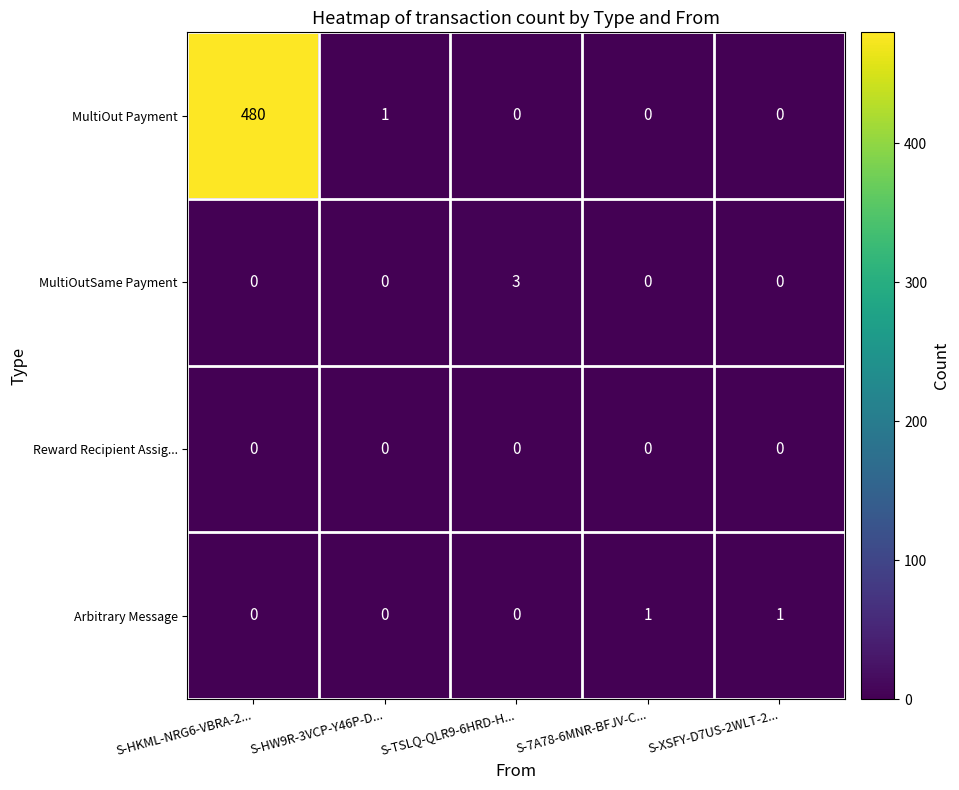

At which category does the chart reach its peak across all series?

S-HKML-NRG6-VBRA-2...